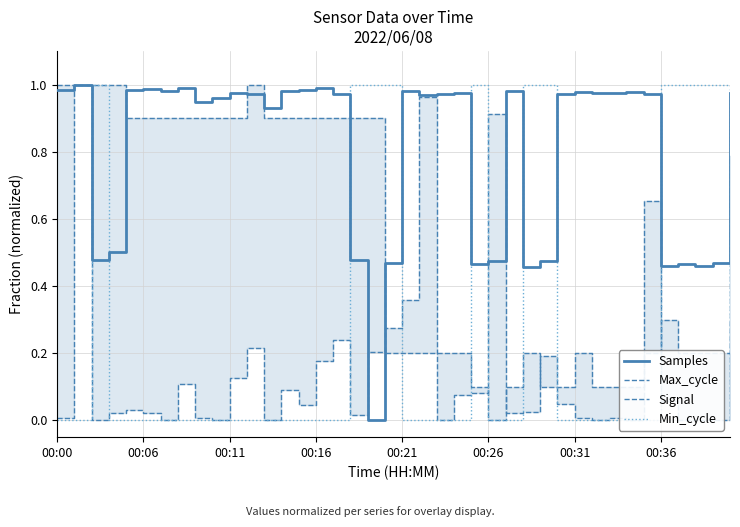

Does the chart display data point markers on the line(s)?

No